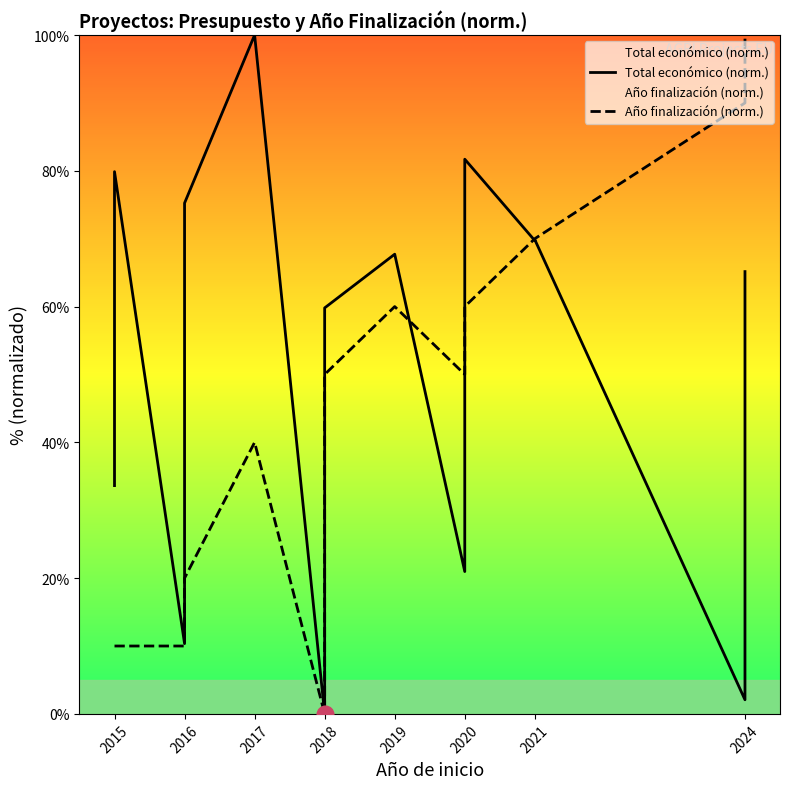

What is the value of the Total económico (norm.) point at the 13th from the left?

21.0